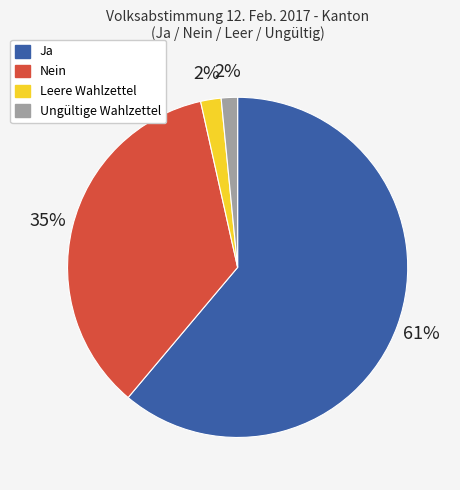

Is it true that Nein is 44% of the pie?

False